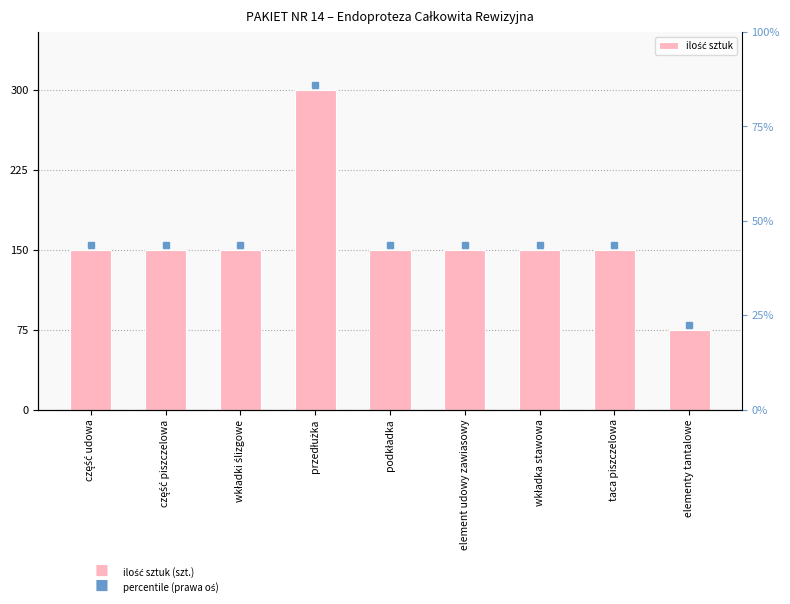

The value at część piszczelowa is 68. True or false?

False